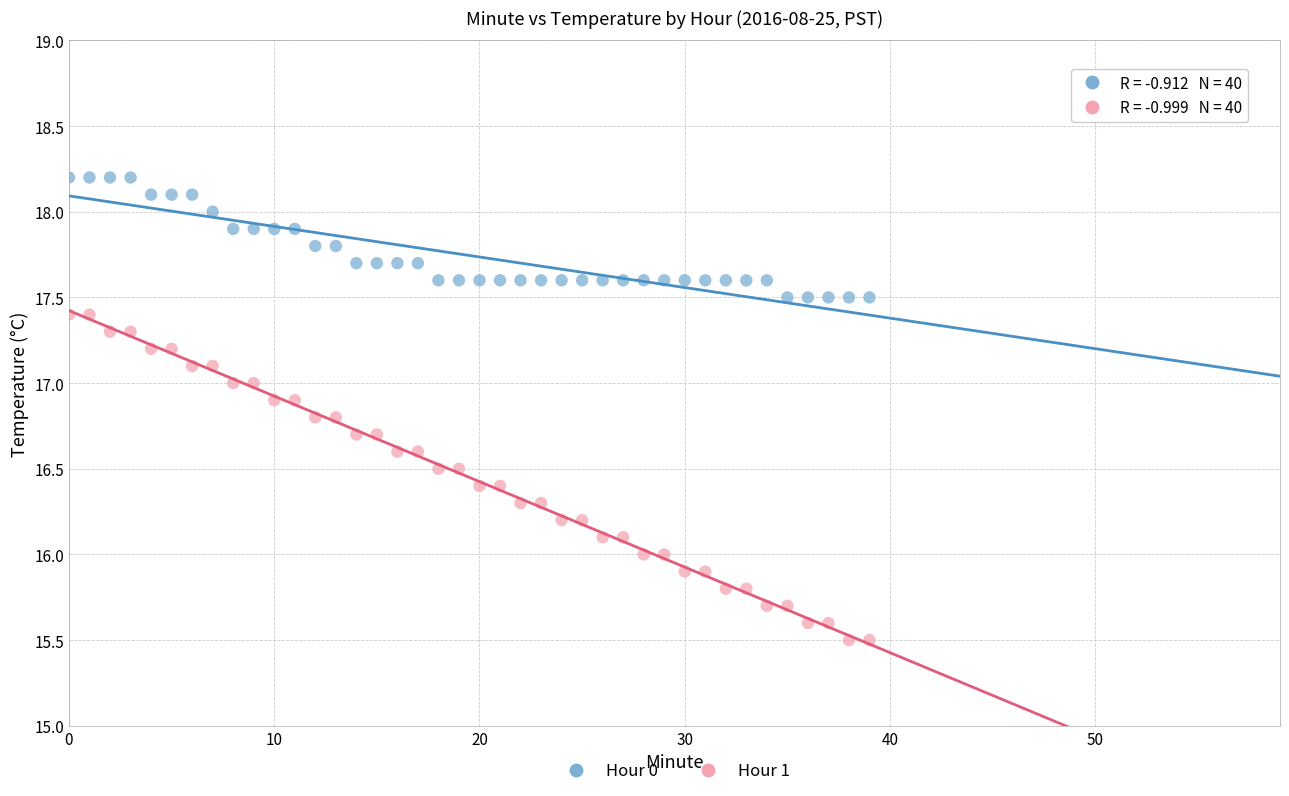

Which series has the widest spread of Y values?

Hour 1